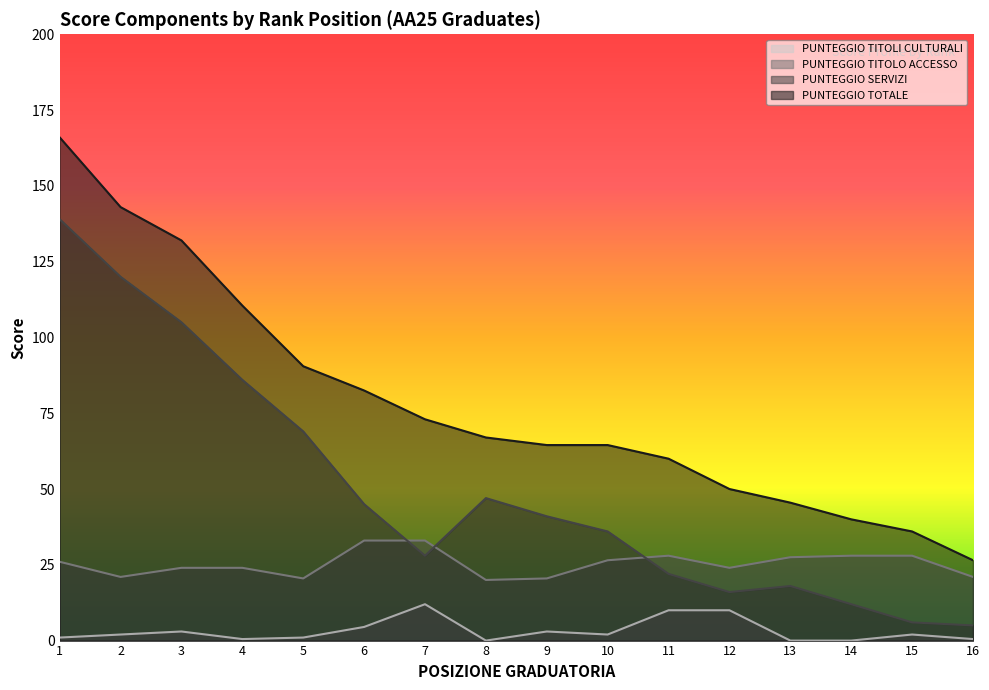

Is it true that PUNTEGGIO TITOLO ACCESSO equals 24.0 at 4?

True